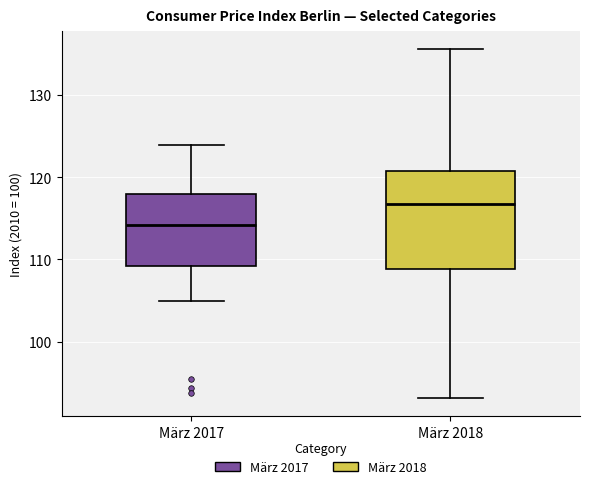

Which box has the highest median line?

März 2018